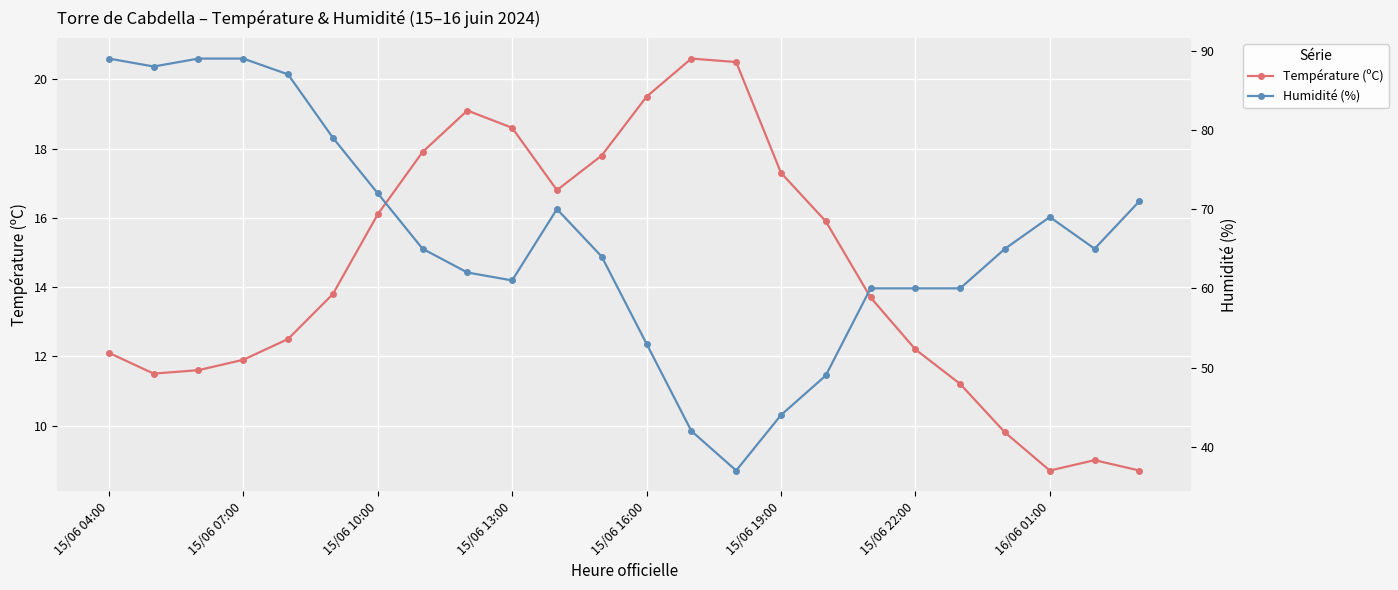

At which category is the sum across all series the highest?

15/06 04:00